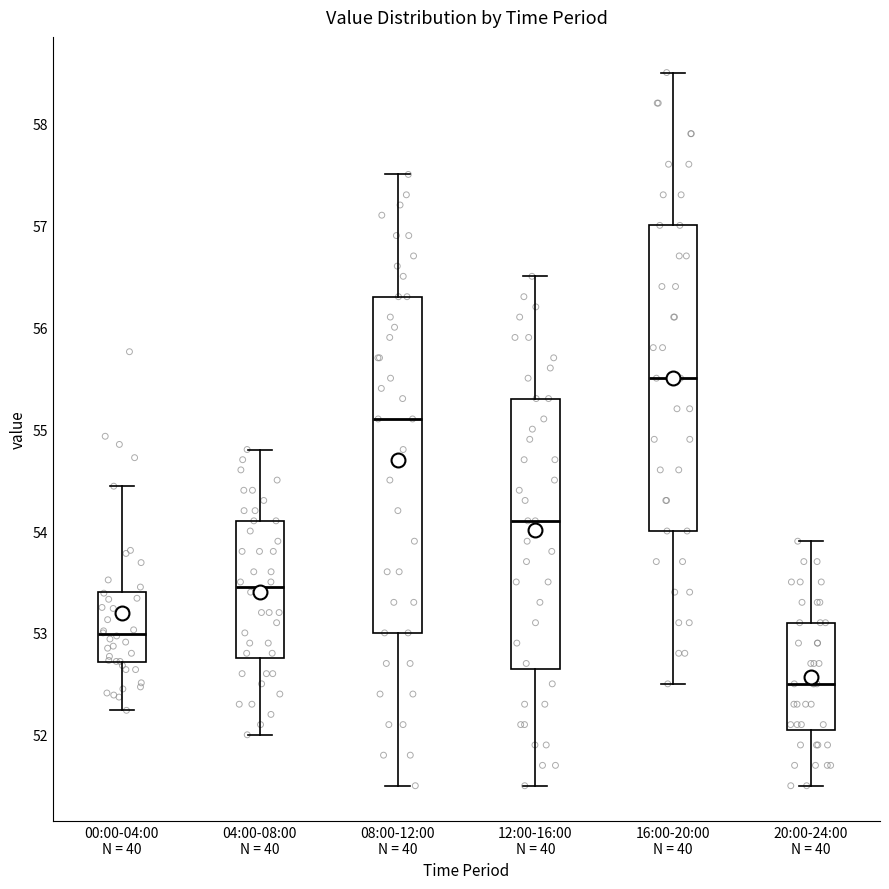

Comparing the boxes themselves (not the whiskers), which one is the tallest?

08:00-12:00 N = 40